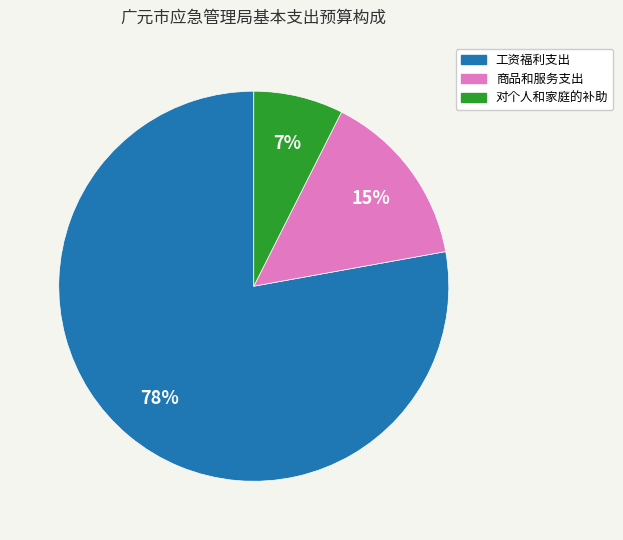

To the nearest percent, what portion does 工资福利支出 represent?

78%